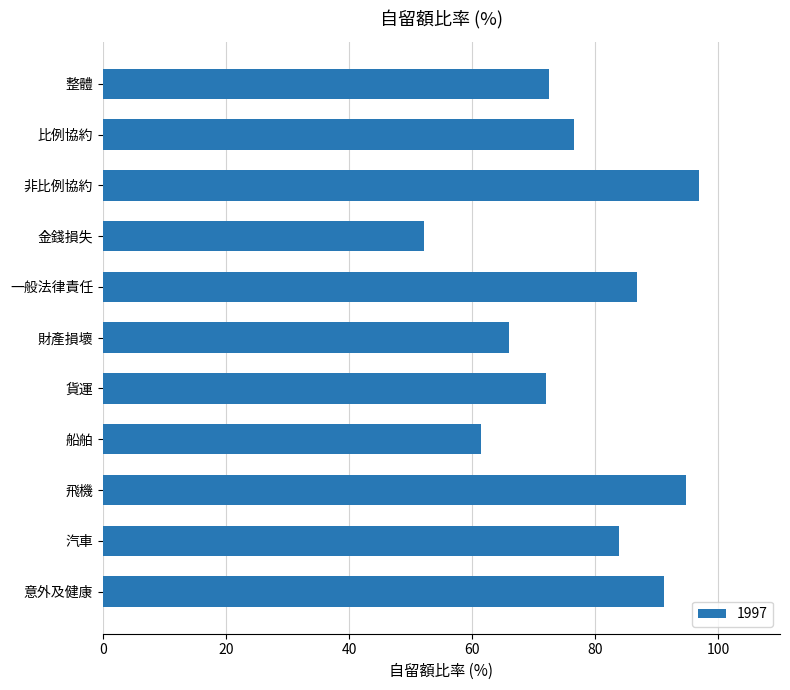

What is the difference between the maximum and minimum values?

44.8